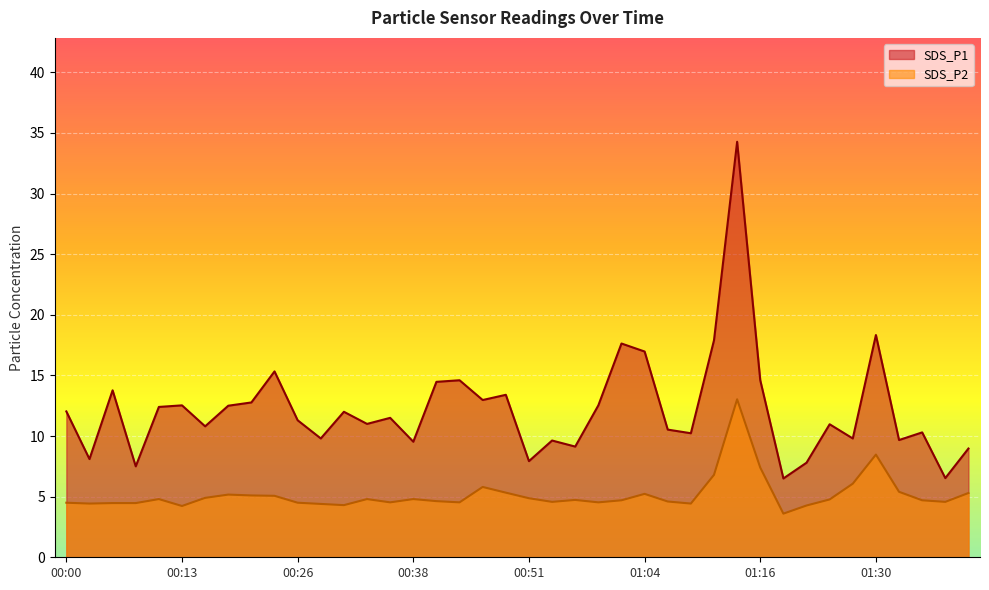

What is the sum of all SDS_P1 values?

488.5